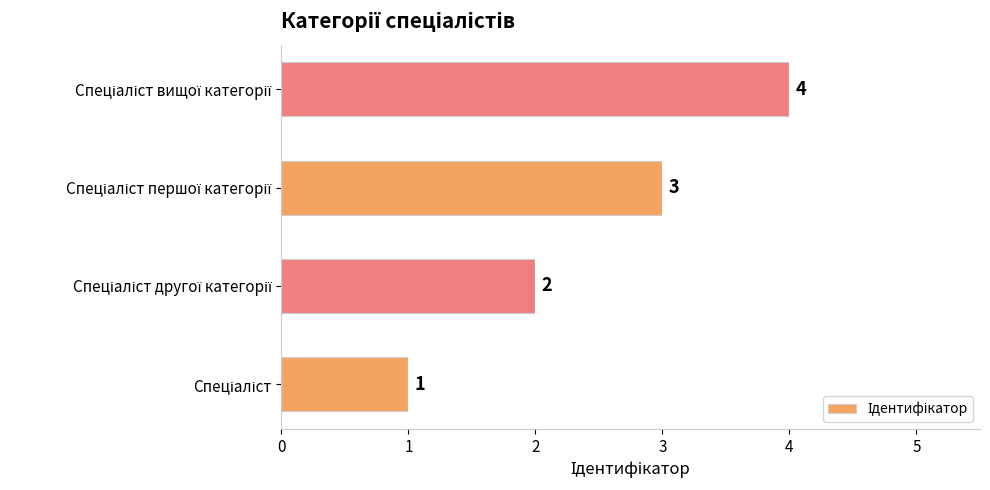

What is the sum of all values?

10